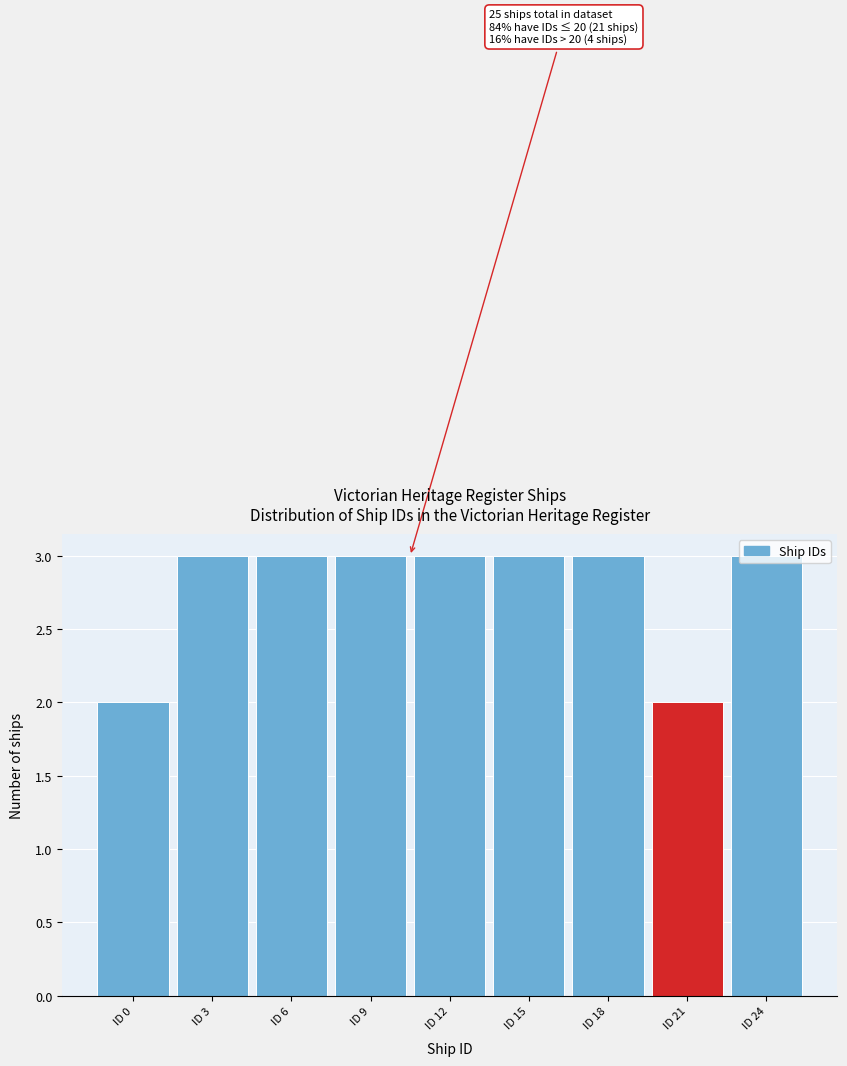

What is the ratio of the value at ID 24 to the value at ID 0?

1.5